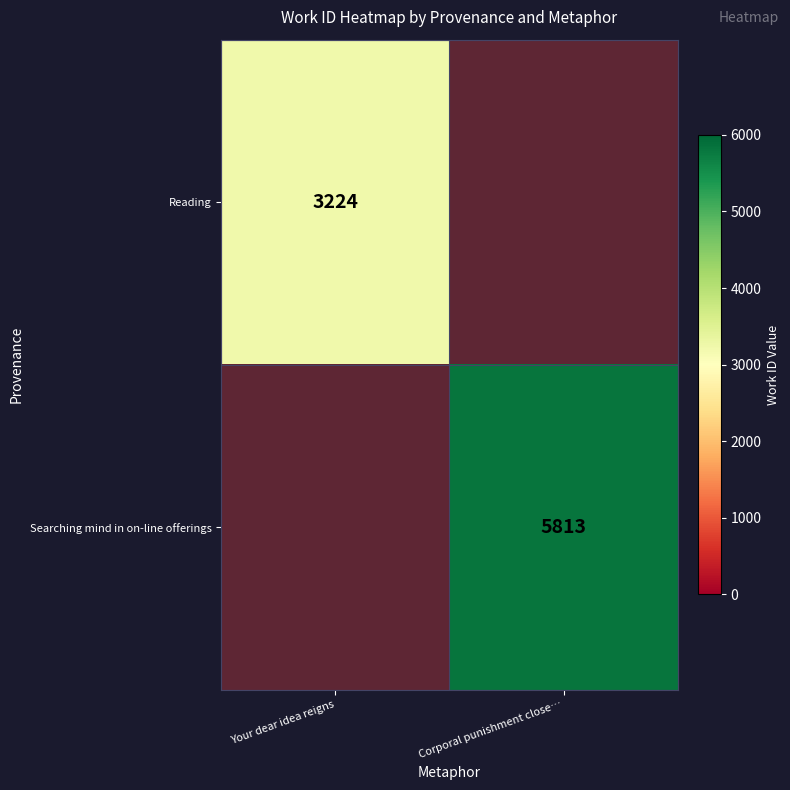

Is the value of Reading at Your dear idea reigns greater than the value of Searching mind in on-line offerings at Corporal punishment close…?

No